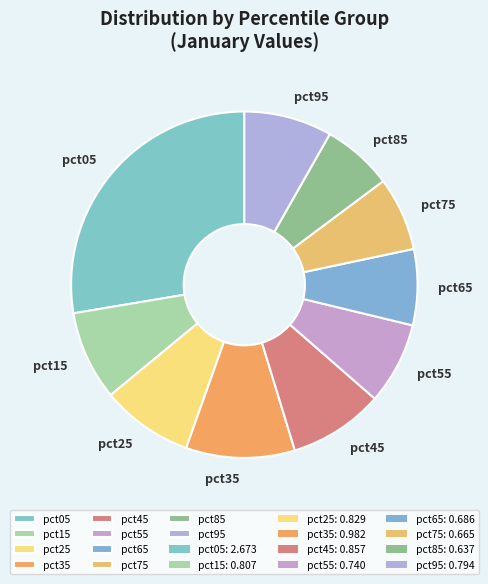

Which has a higher value, pct05 or pct65?

pct05